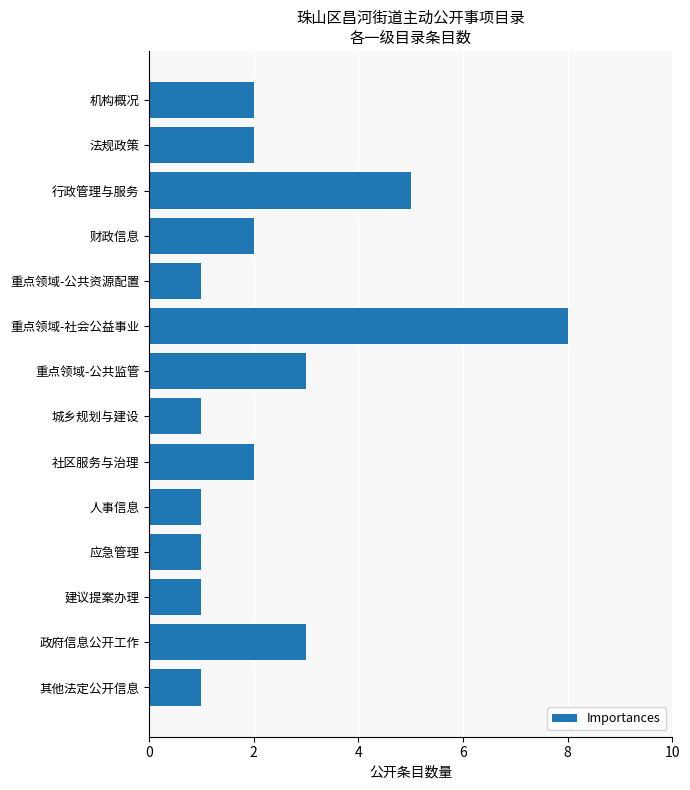

What is the difference between the maximum and minimum values?

7